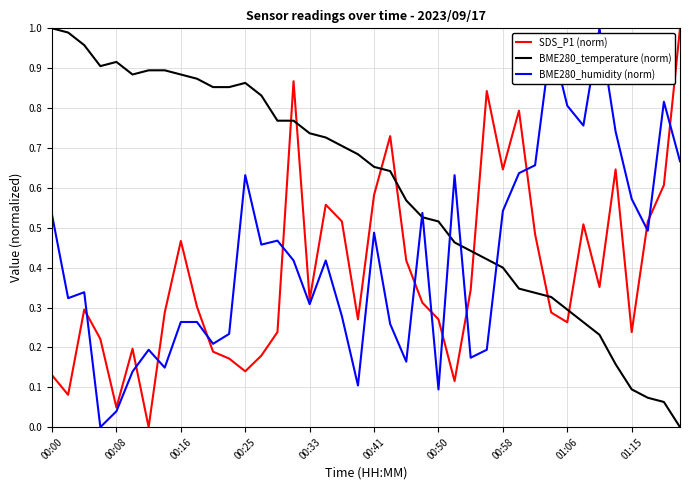

List the series in order of their overall mean, highest first.

BME280_temperature (norm), BME280_humidity (norm), SDS_P1 (norm)